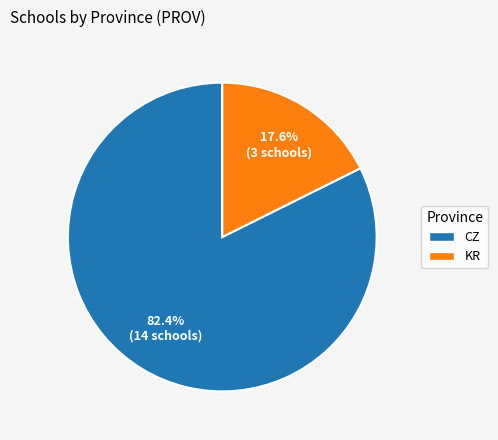

To the nearest percent, what portion does CZ represent?

82%